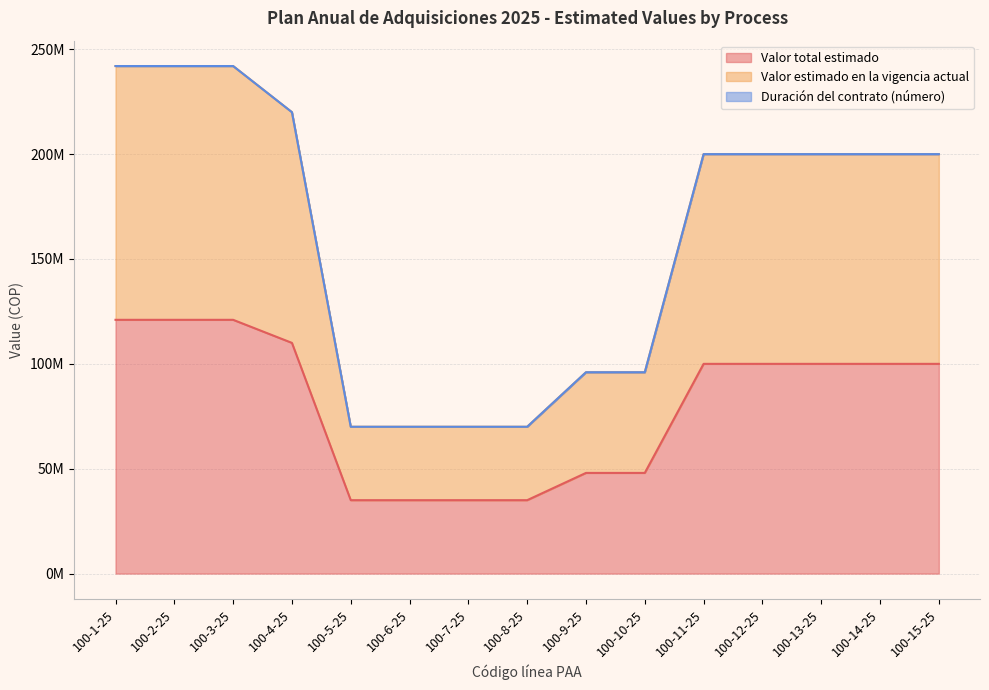

At which category does the chart reach its peak across all series?

100-1-25